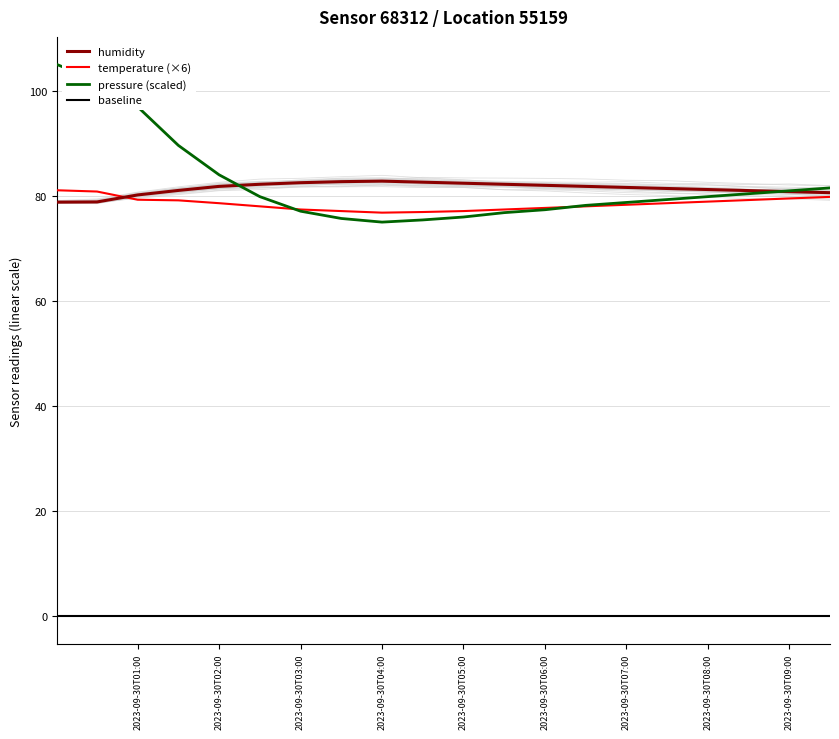

At how many categories does at least one series exceed 1?

20